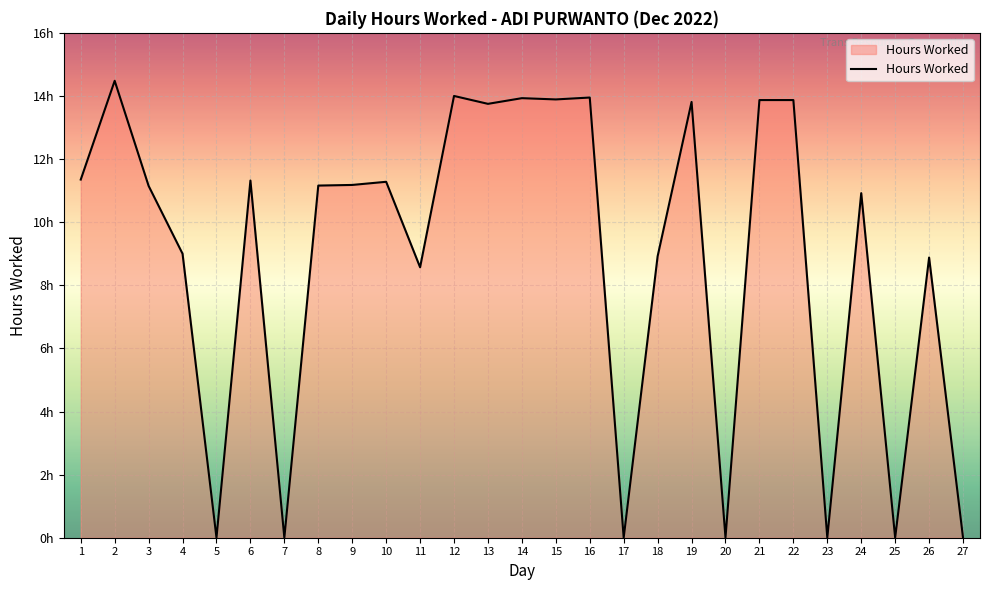

What is the greatest value displayed?

14.5